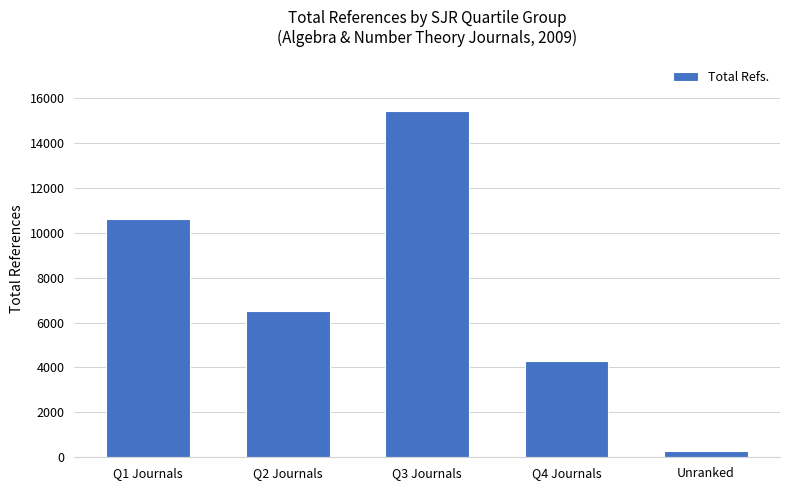

How many distinct data groups are displayed?

1